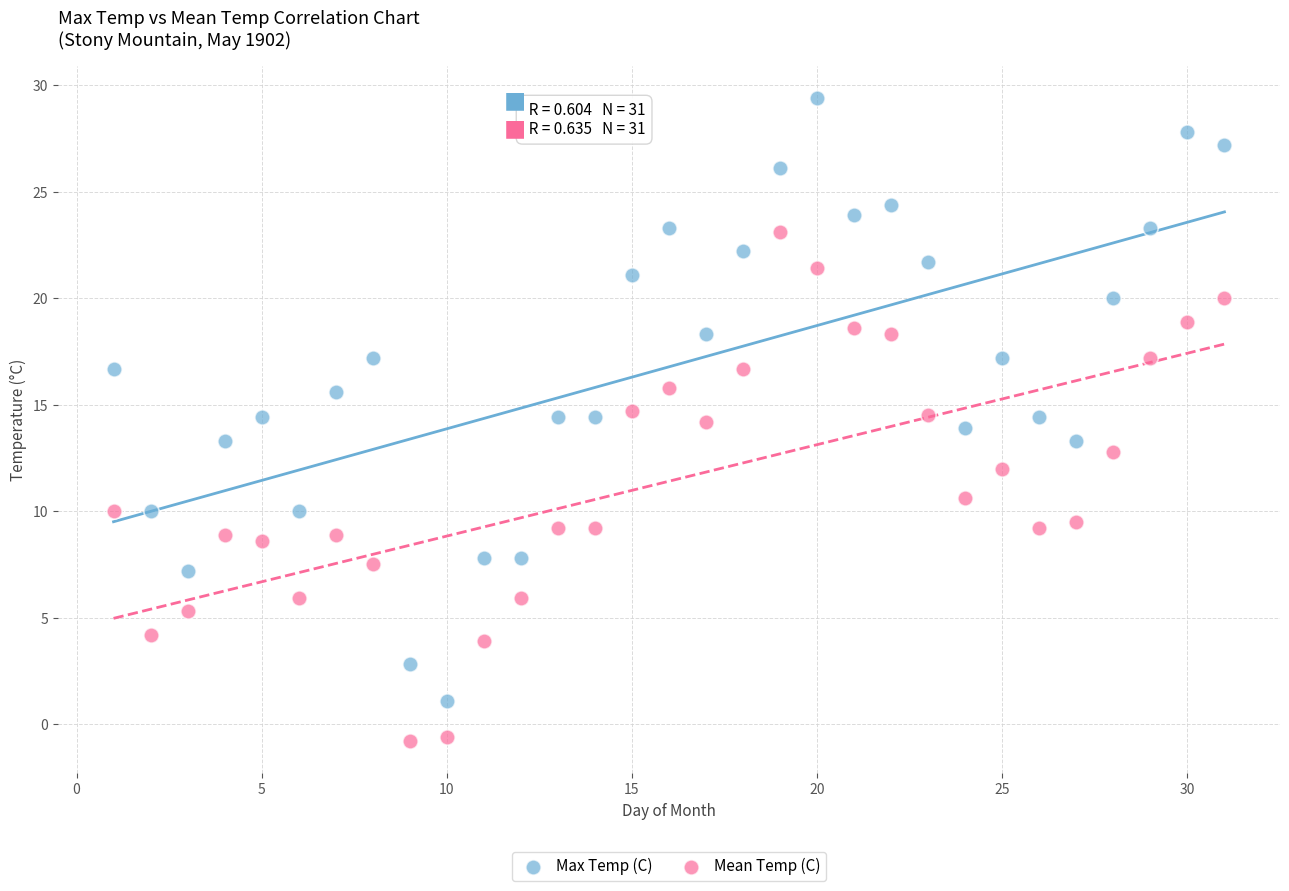

In the Mean Temp (C) series, what Y value is closest to 11?

10.6